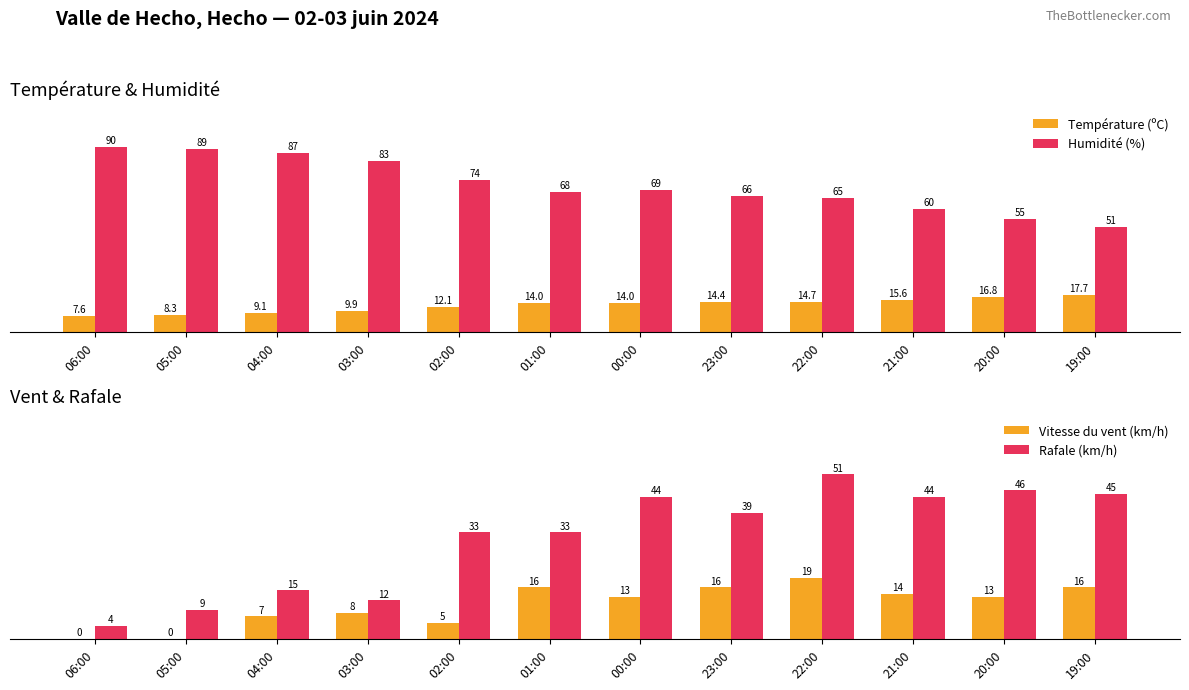

What is the difference between the highest and lowest values at 00:00?

56.0